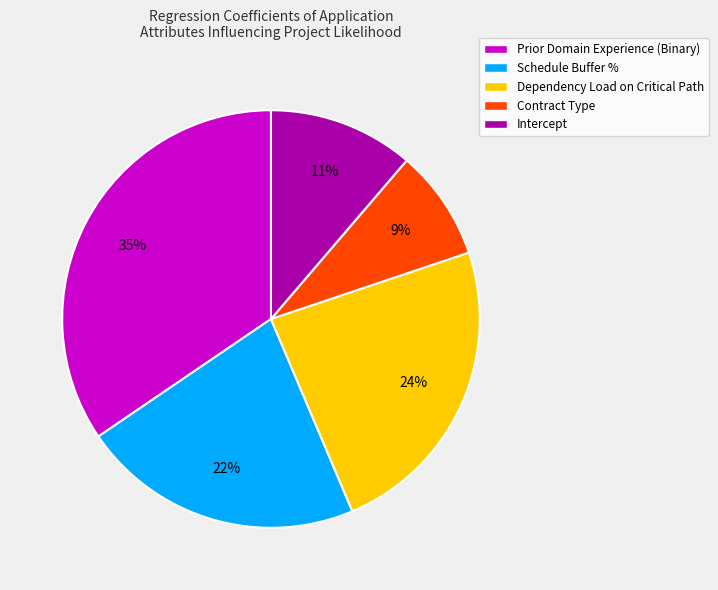

Is it true that Prior Domain Experience (Binary) is 1% of the pie?

False